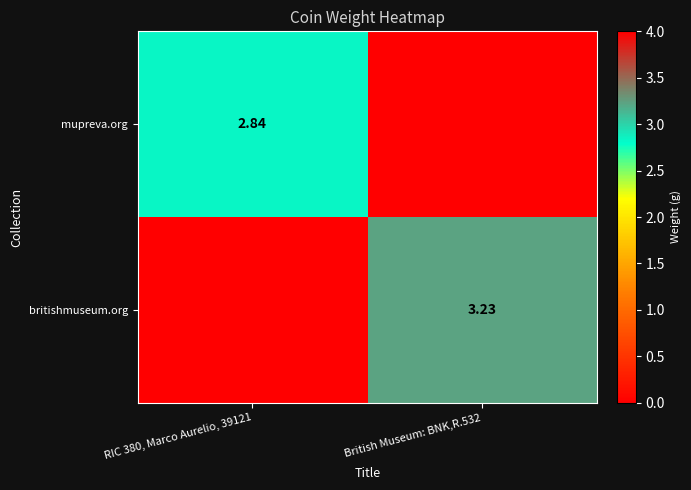

How many data points does each series have?

2